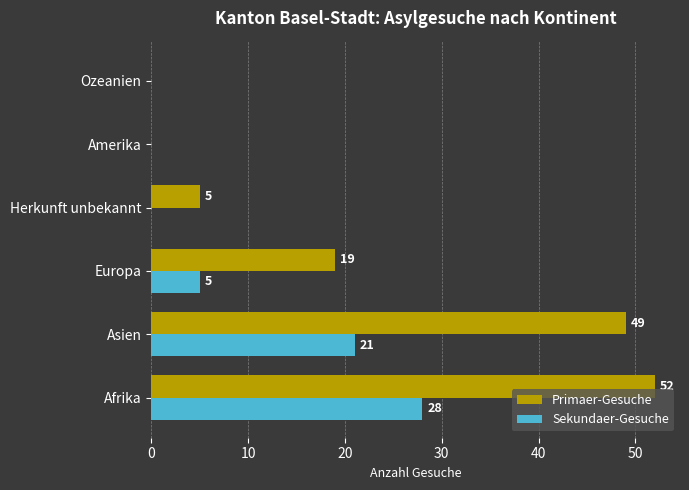

True or false: Primaer-Gesuche has a value of 19 at Europa.

True